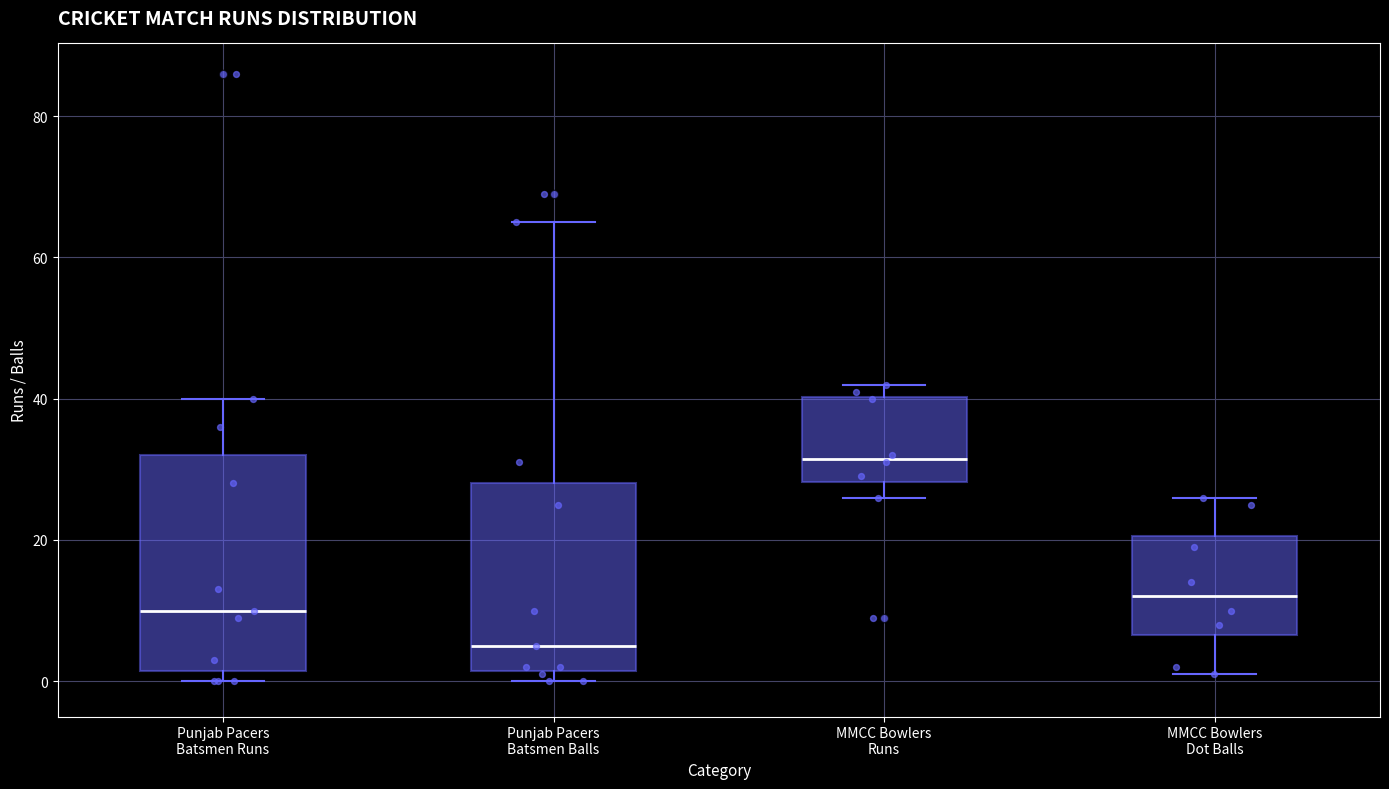

Reading left to right, read every box against the y-axis: the position of its median line, the range the box covers, and the ends of its whiskers. The values are not printed on the chart, so give them approximately, as read against the axis.

Punjab Pacers Batsmen Runs: median 10, box 2 to 32, whiskers 0 to 40
Punjab Pacers Batsmen Balls: median 6, box 2 to 28, whiskers 0 to 66
MMCC Bowlers Runs: median 32, box 28 to 40, whiskers 26 to 42
MMCC Bowlers Dot Balls: median 12, box 6 to 20, whiskers 2 to 26